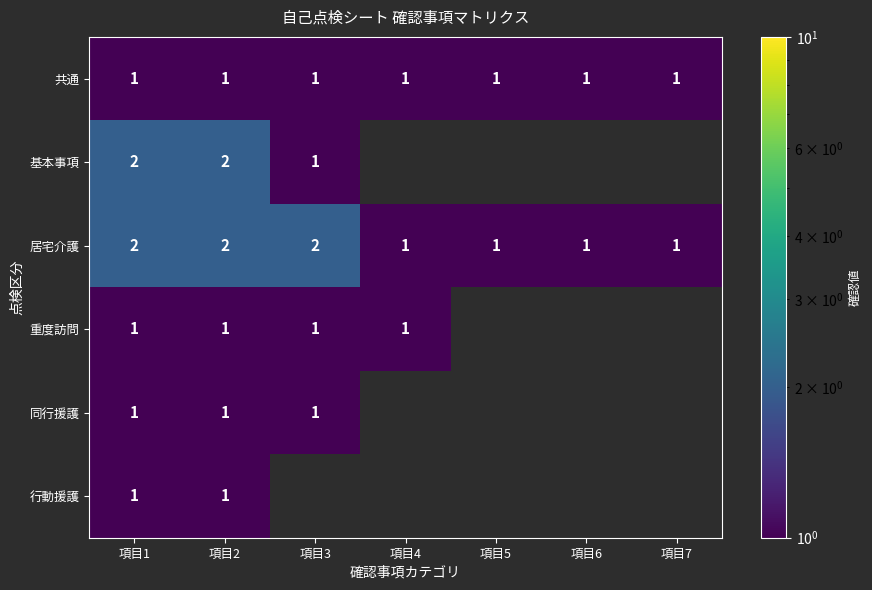

True or false: 居宅介護 has a value of 1 at 項目6.

True